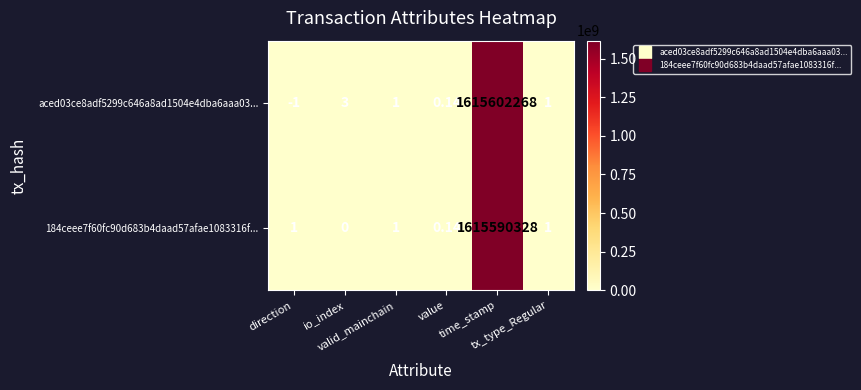

Count the number of categories in the chart.

6